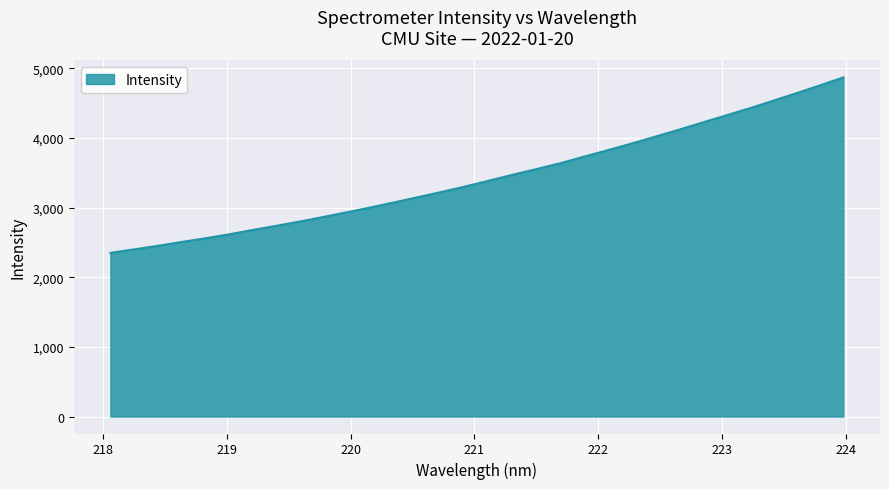

What is the smallest value displayed?

2349.5